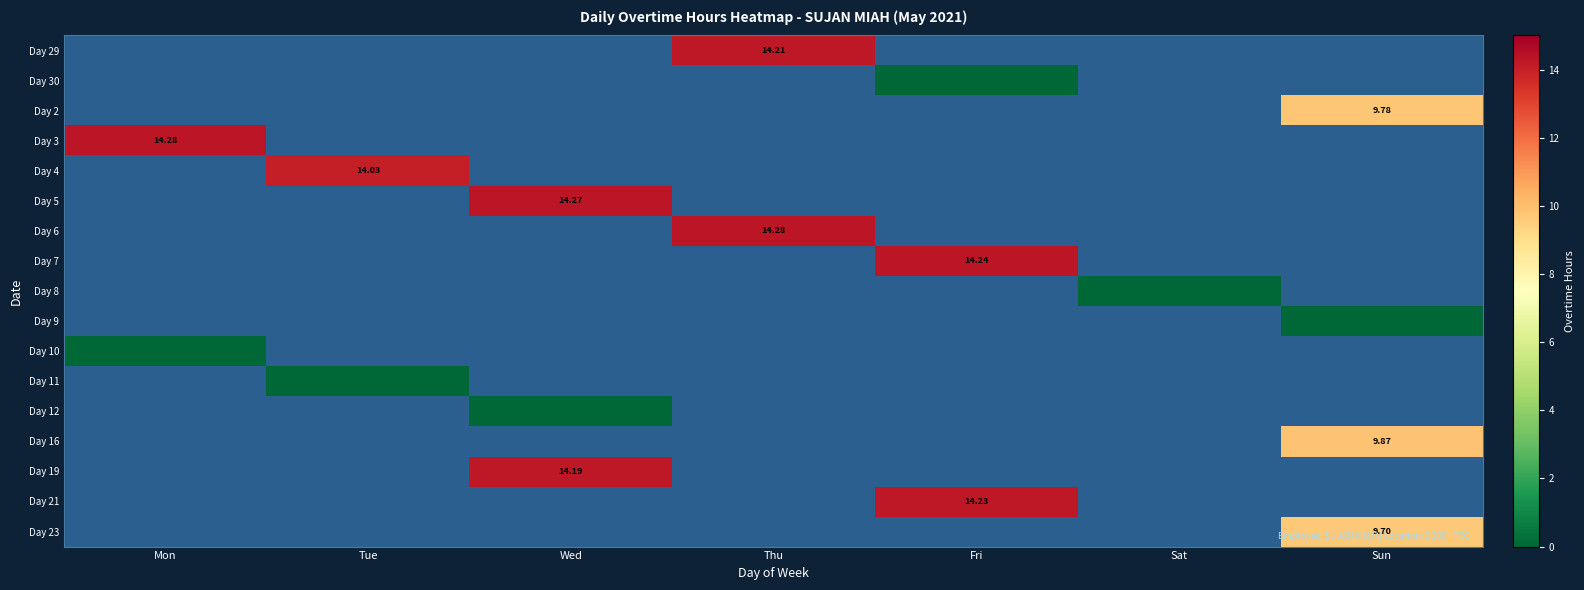

Which label corresponds to the largest value in the chart?

Mon